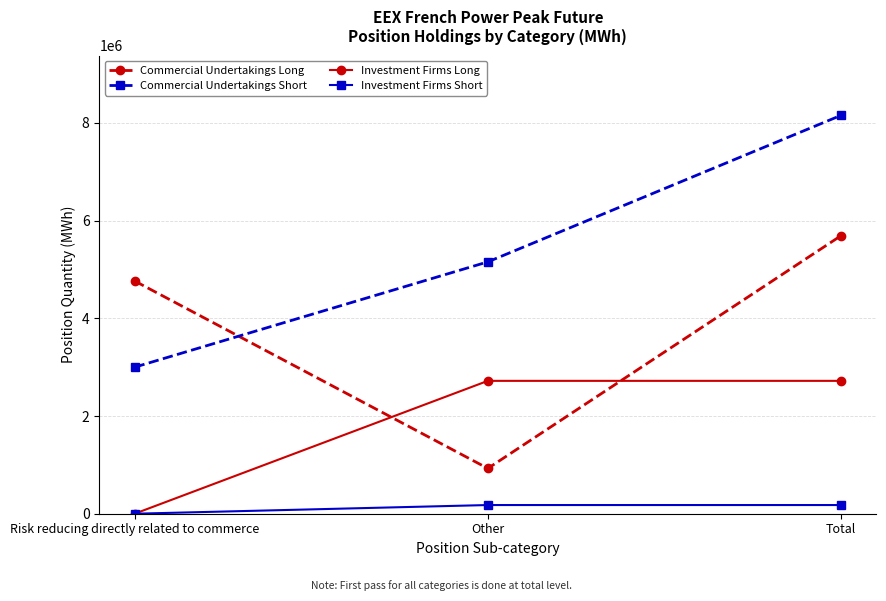

At which category does the chart reach its minimum across all series?

Risk reducing directly related to commerce